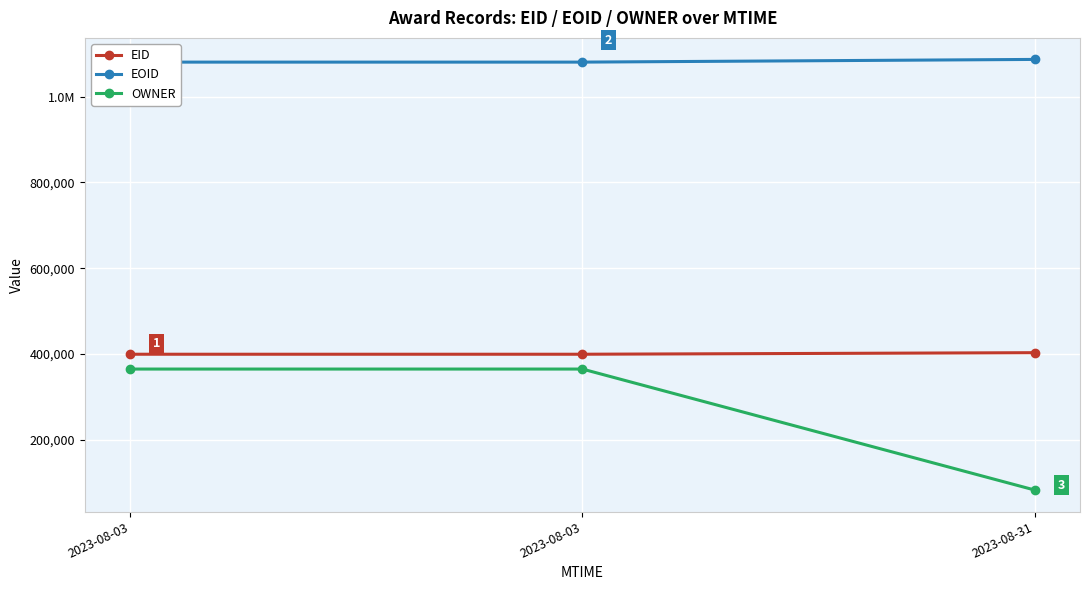

Which series has the largest range (max minus min)?

OWNER